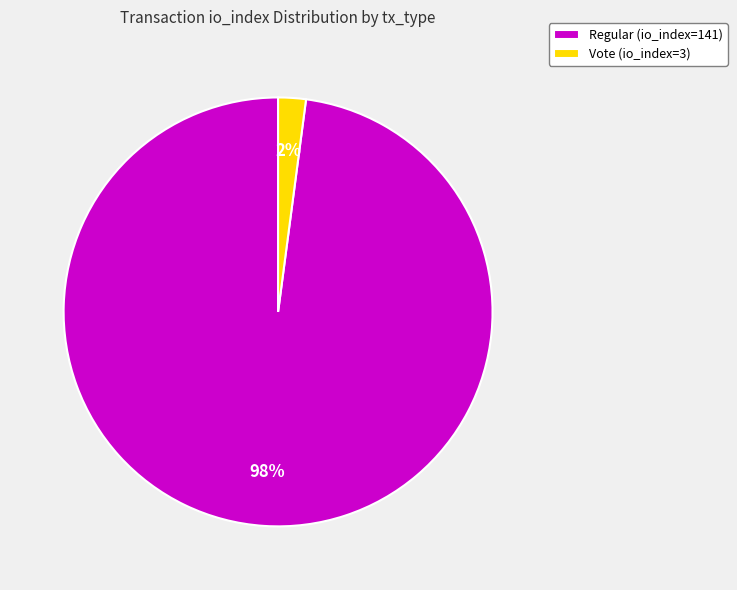

Rank the categories by value from lowest to highest.

Vote (io_index=3), Regular (io_index=141)